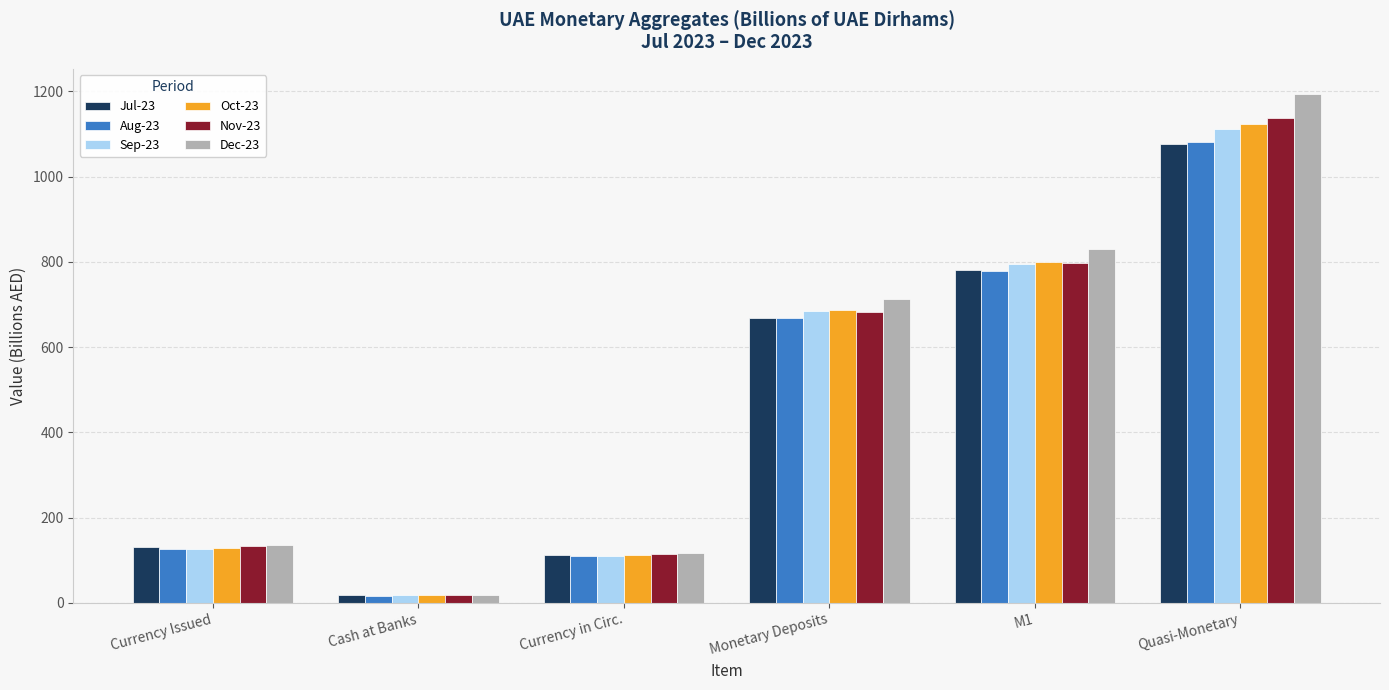

What is the difference between the maximum and minimum values in the Aug-23 series?

1065.6